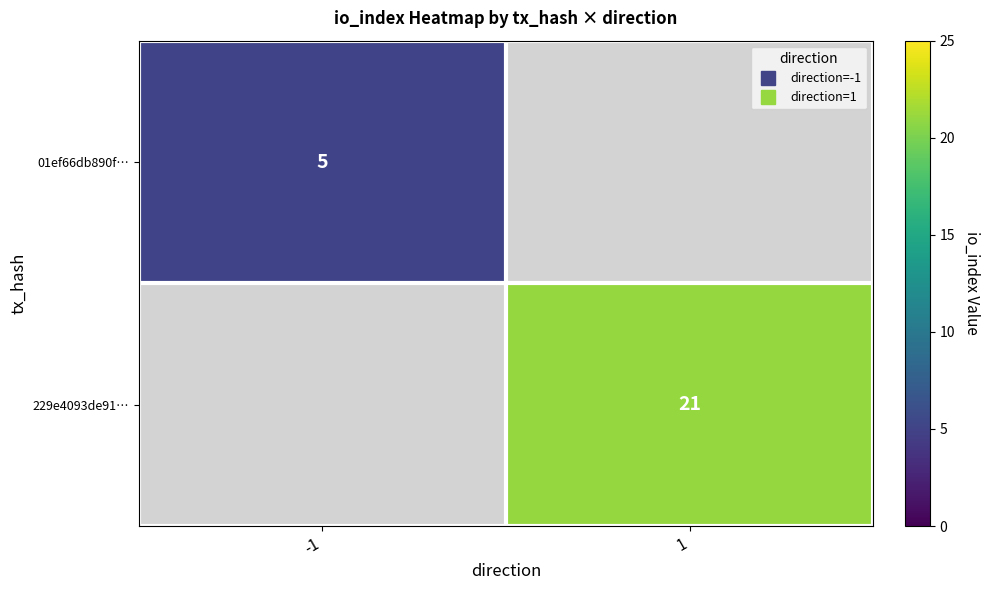

Is it true that 01ef66db890f… equals 5.0 at -1?

True